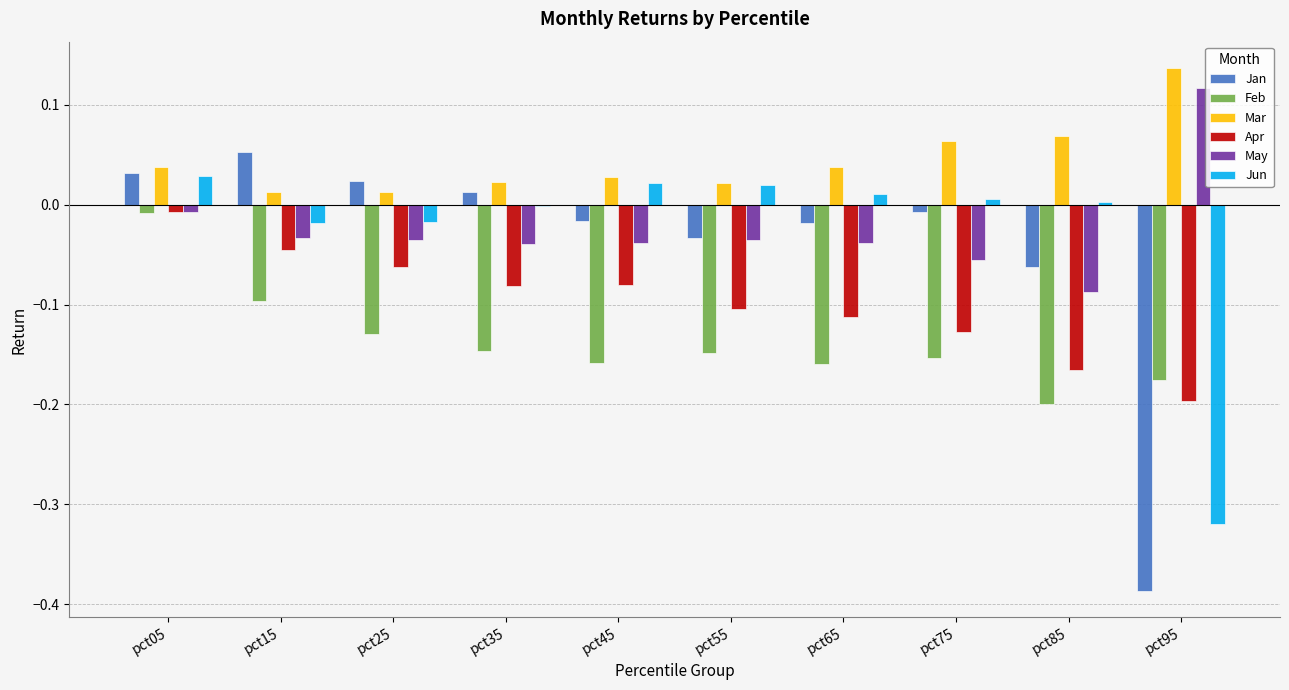

What is the sum of all Apr values?

-1.0